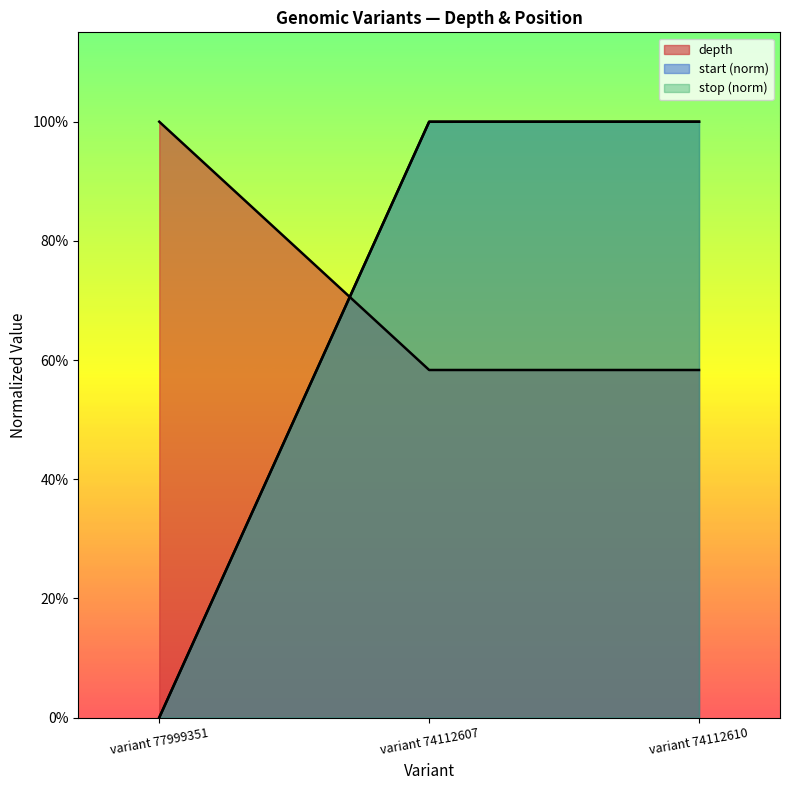

At which category is the sum across all series the highest?

variant 74112610